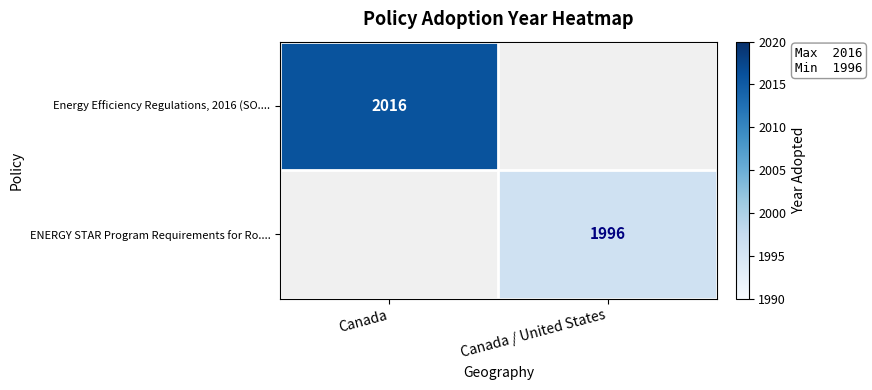

True or false: ENERGY STAR Program Requirements for Ro.... has a value of 1996 at Canada / United States.

True